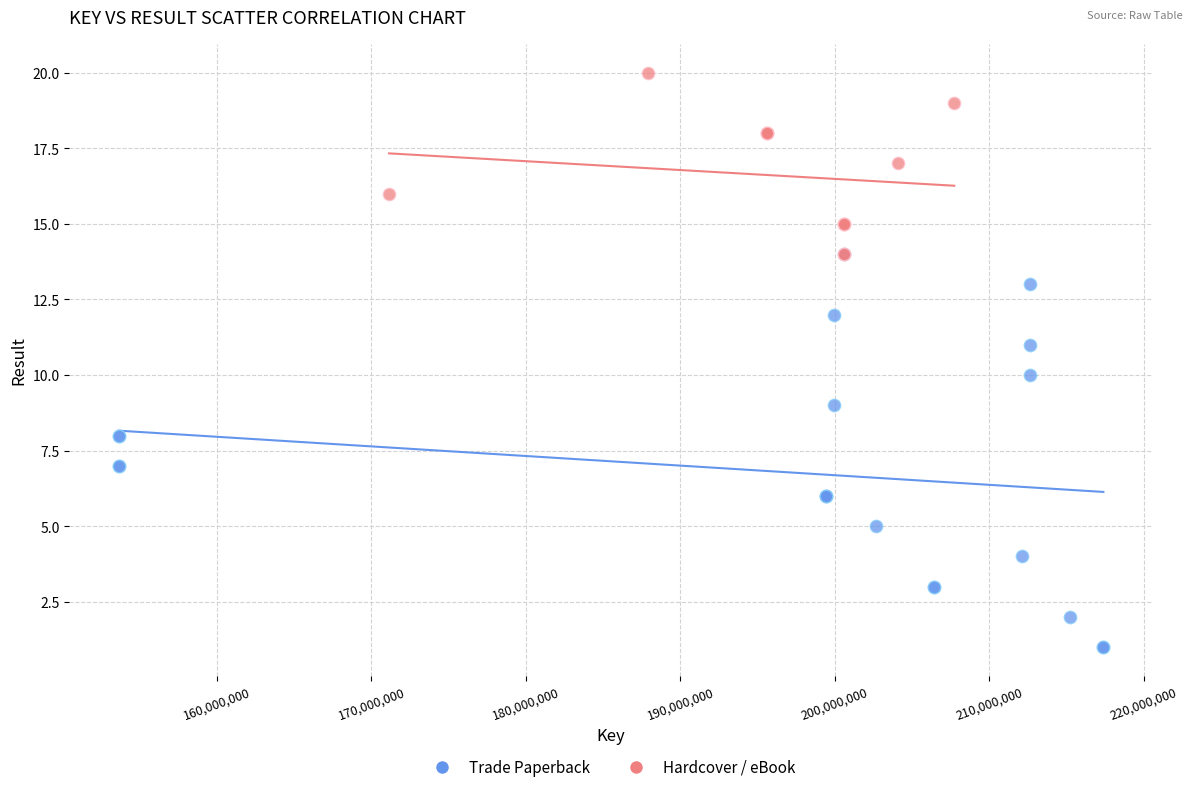

Which series reaches the minimum Y coordinate?

Trade Paperback